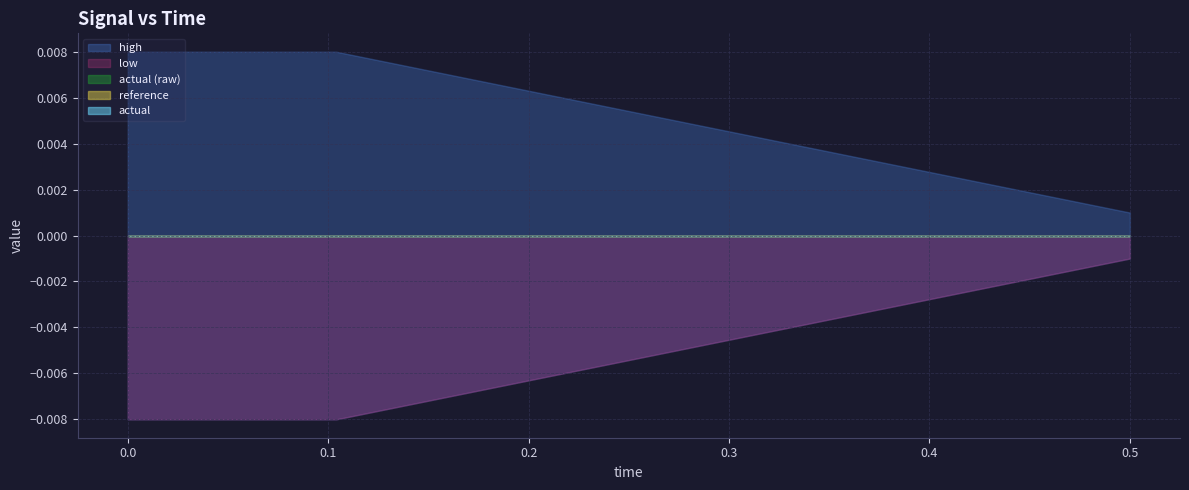

Which series has the largest range (max minus min)?

high